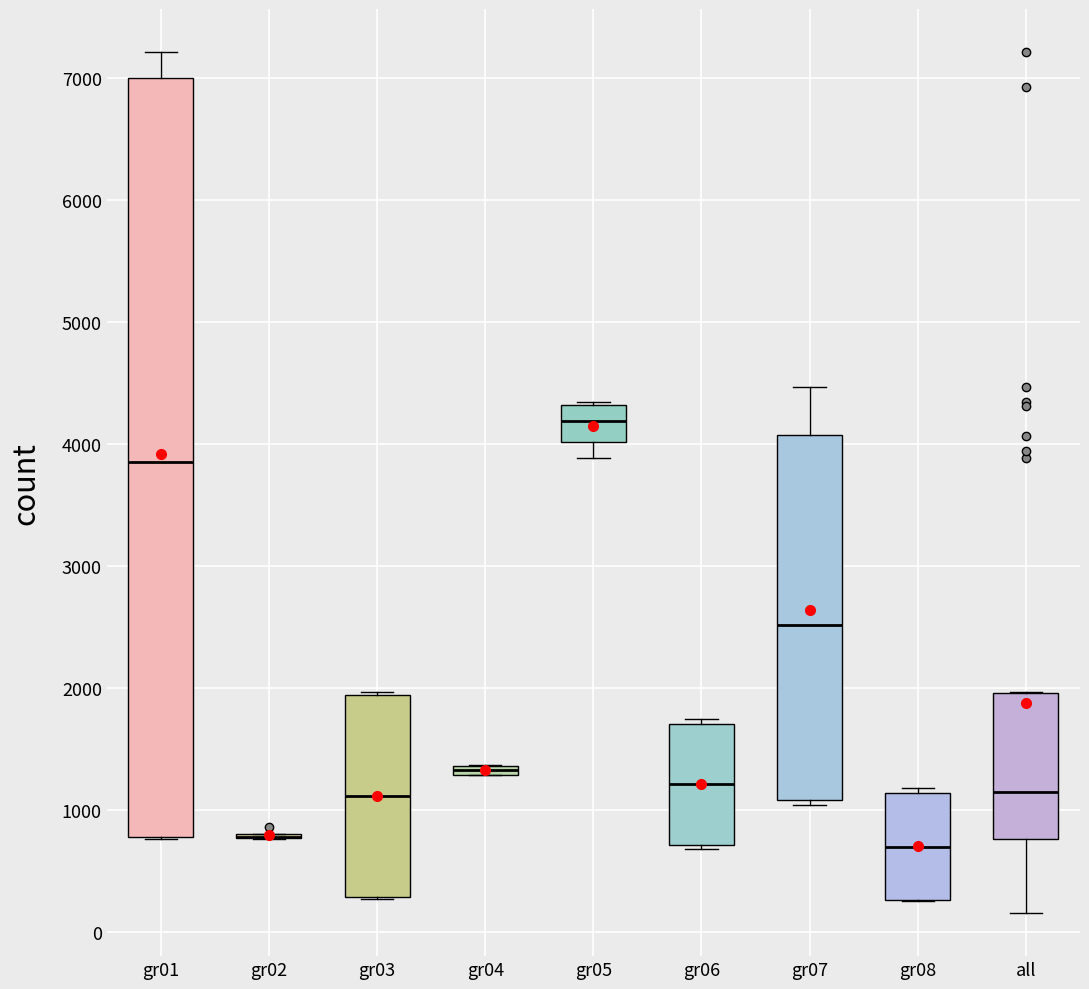

Which box is the tallest, from its lower edge to its upper edge?

gr01